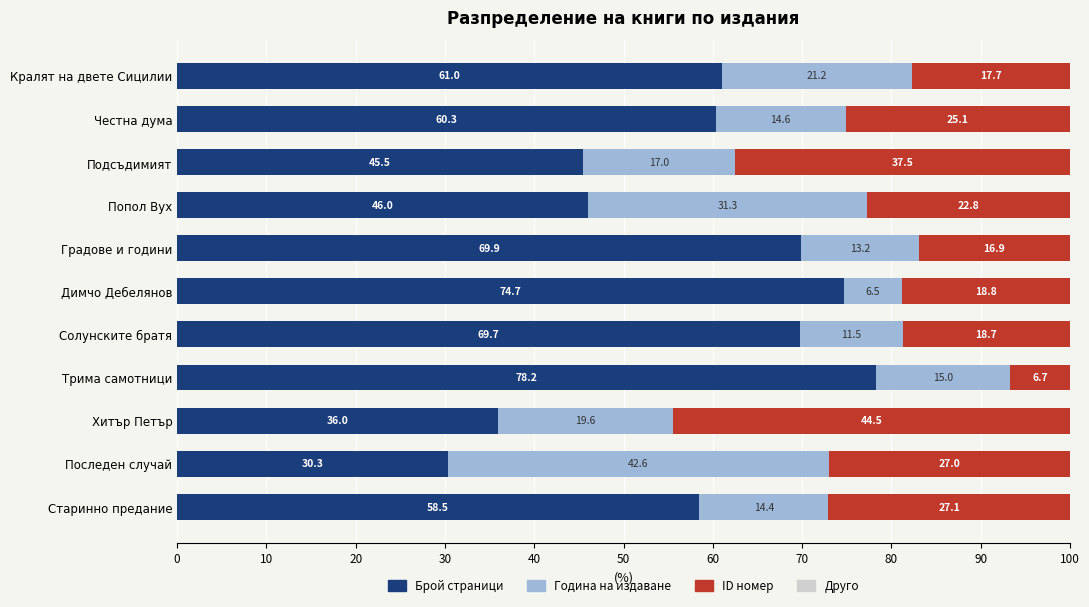

True or false: Брой страници has a value of 28.1 at Димчо Дебелянов.

False